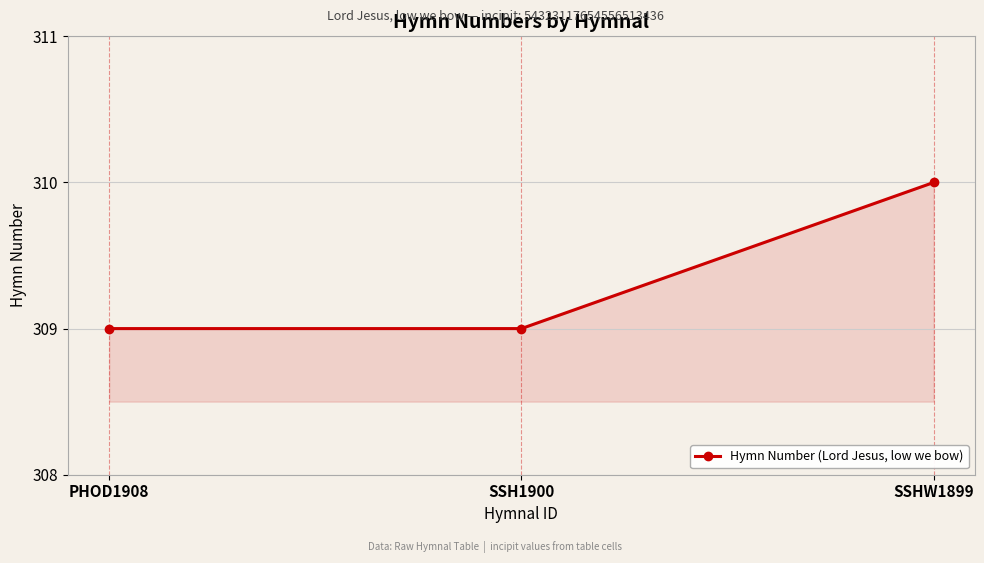

Reading left to right, transcribe all the data shown in this chart.

309	309	310